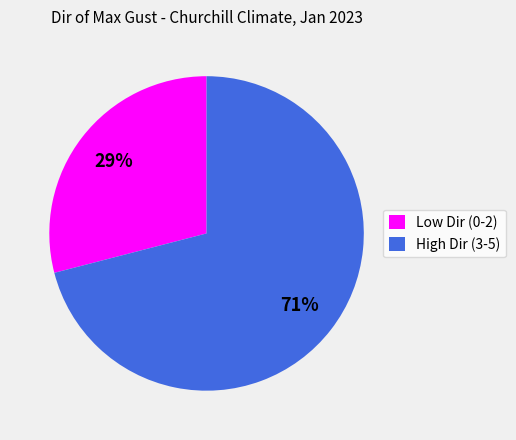

The Low Dir (0-2) slice represents 29% of the pie. True or false?

True